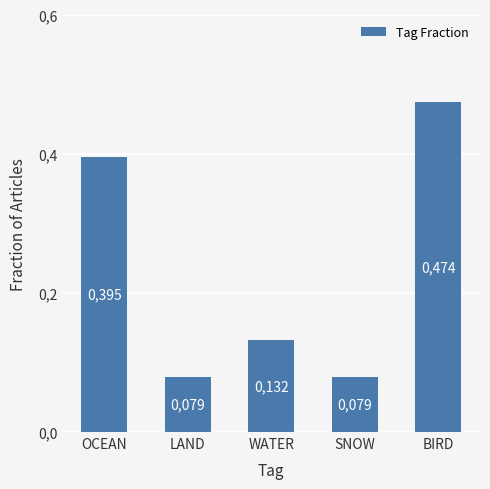

Which category has the highest value across all series?

BIRD